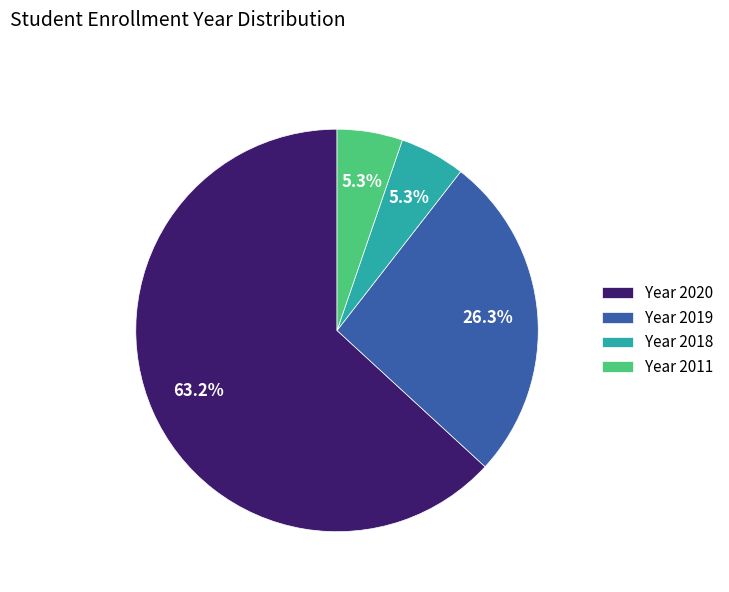

Does any single category account for the majority?

Yes